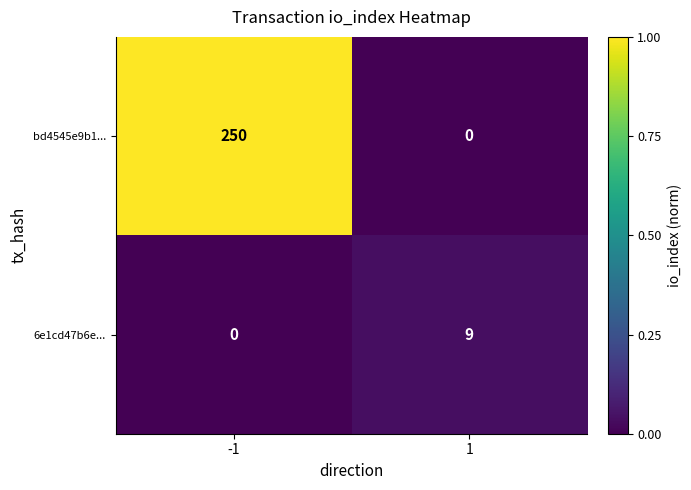

Rank the series by their maximum value, from lowest to highest.

6e1cd47b6e..., bd4545e9b1...